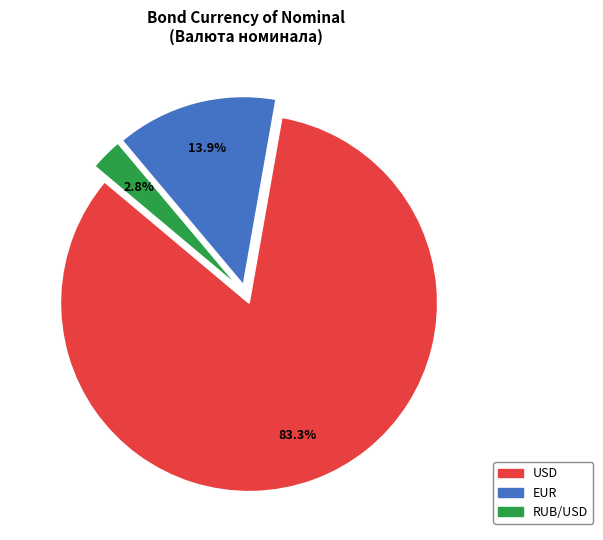

What percentage is the RUB/USD slice, to the nearest percent?

3%